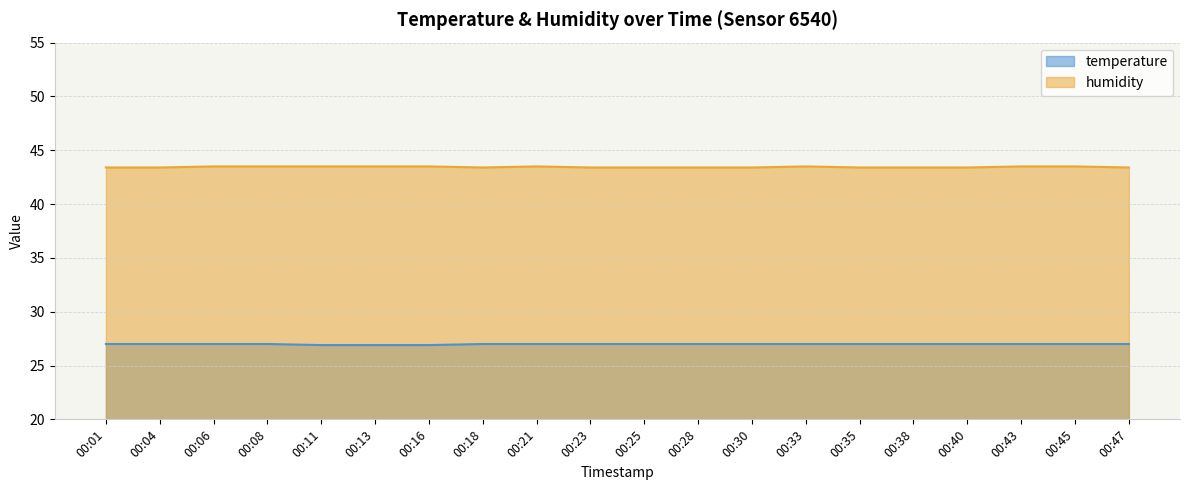

True or false: humidity has more than 2 points higher than both neighbors.

False